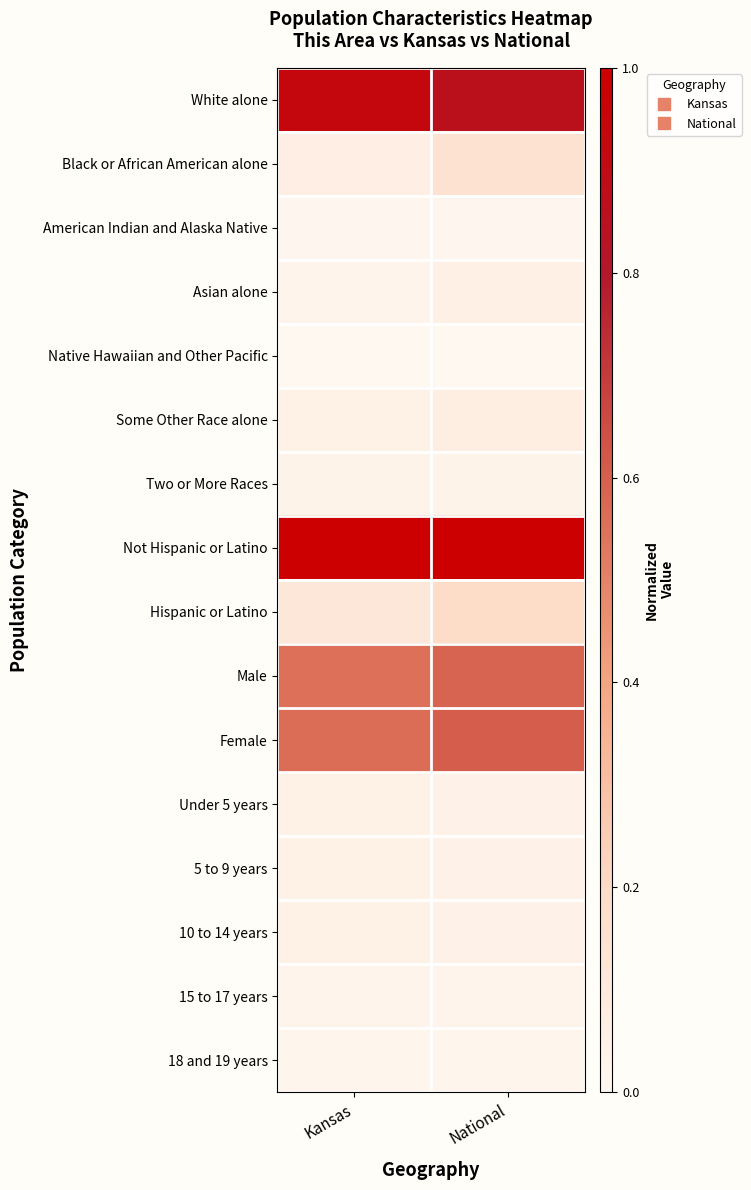

At which category is the sum across all series the highest?

National